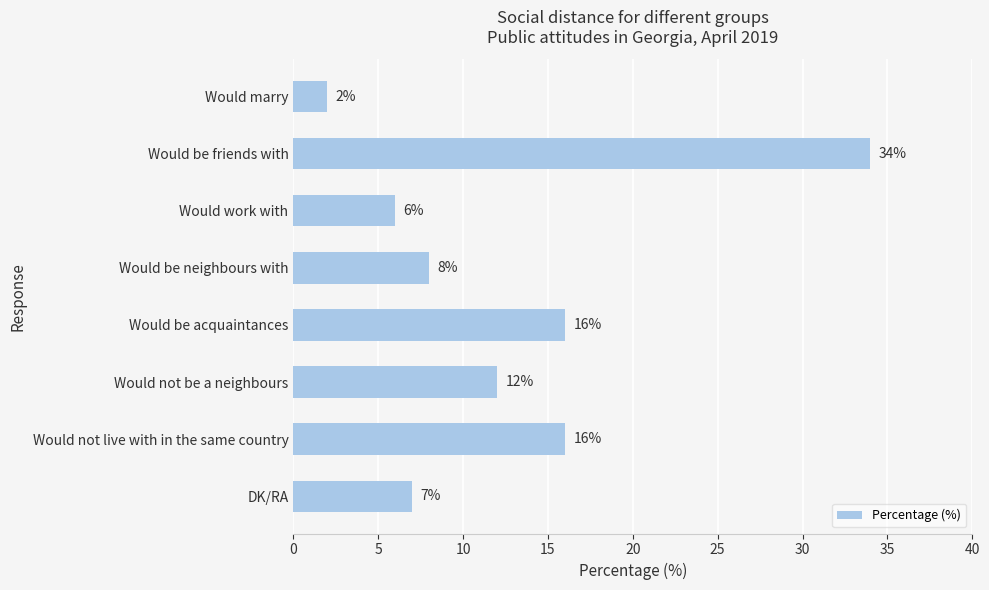

True or false: the data shows 25 at Would be acquaintances.

False